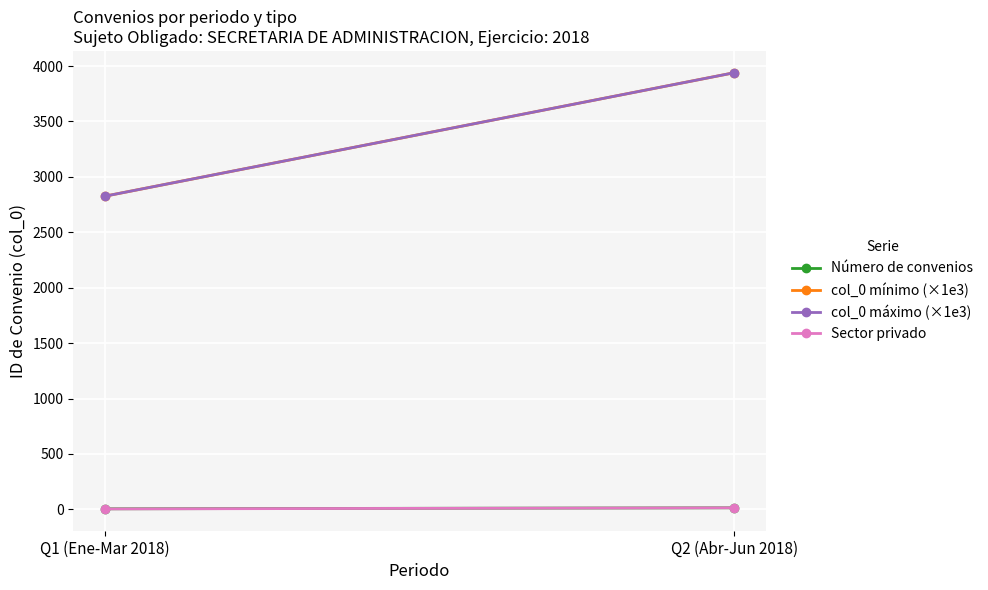

Reading left to right, list all the values displayed in this chart.

Número de convenios: Q1 (Ene-Mar 2018)=5.0	Q2 (Abr-Jun 2018)=14.0
col_0 mínimo (×1e3): Q1 (Ene-Mar 2018)=2825.2	Q2 (Abr-Jun 2018)=3939.2
col_0 máximo (×1e3): Q1 (Ene-Mar 2018)=2825.2	Q2 (Abr-Jun 2018)=3939.2
Sector privado: Q1 (Ene-Mar 2018)=4.0	Q2 (Abr-Jun 2018)=14.0